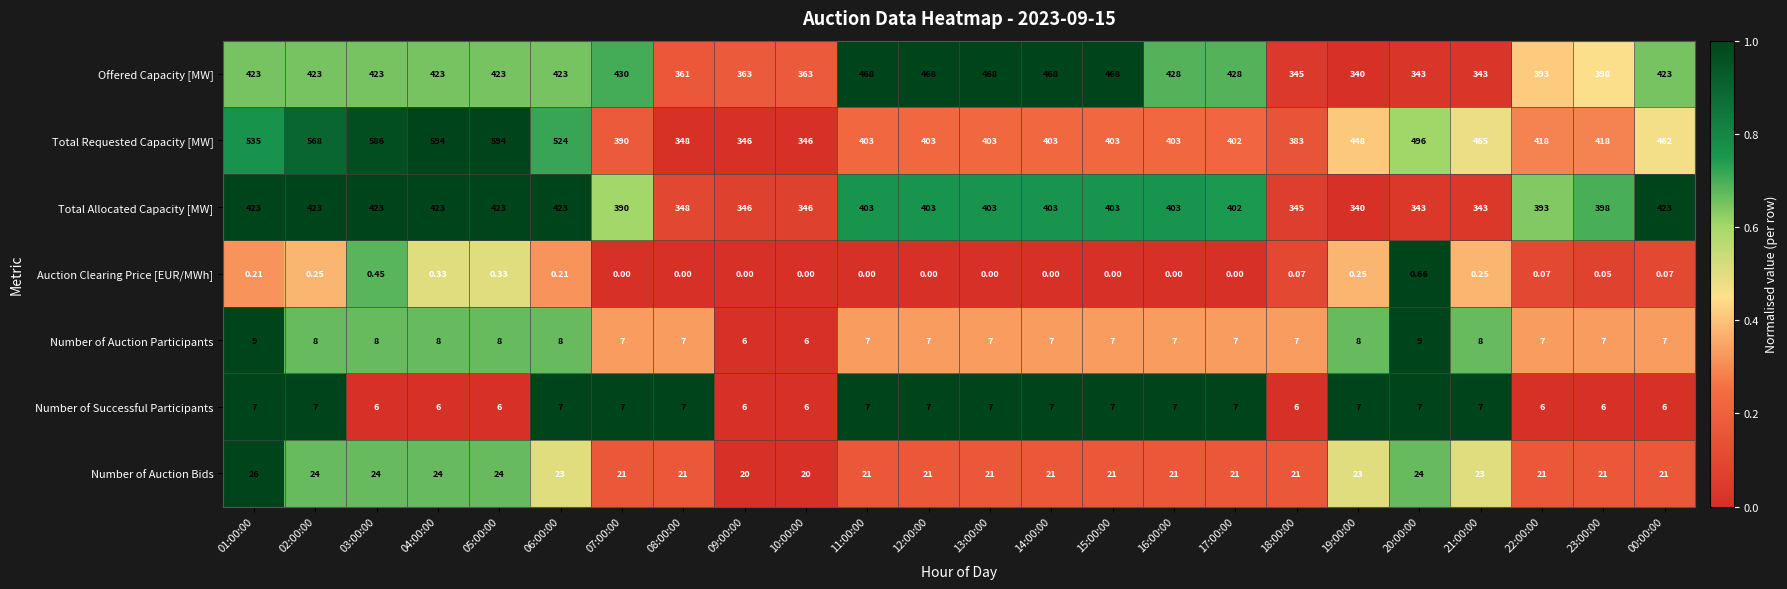

Is the value of Number of Successful Participants at 12:00:00 greater than the value of Total Allocated Capacity [MW] at 17:00:00?

No